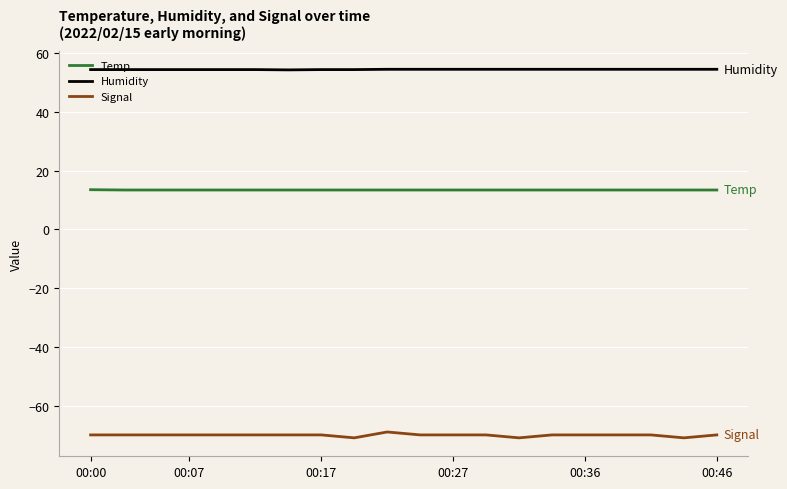

What is the highest value of the Signal series?

-69.0